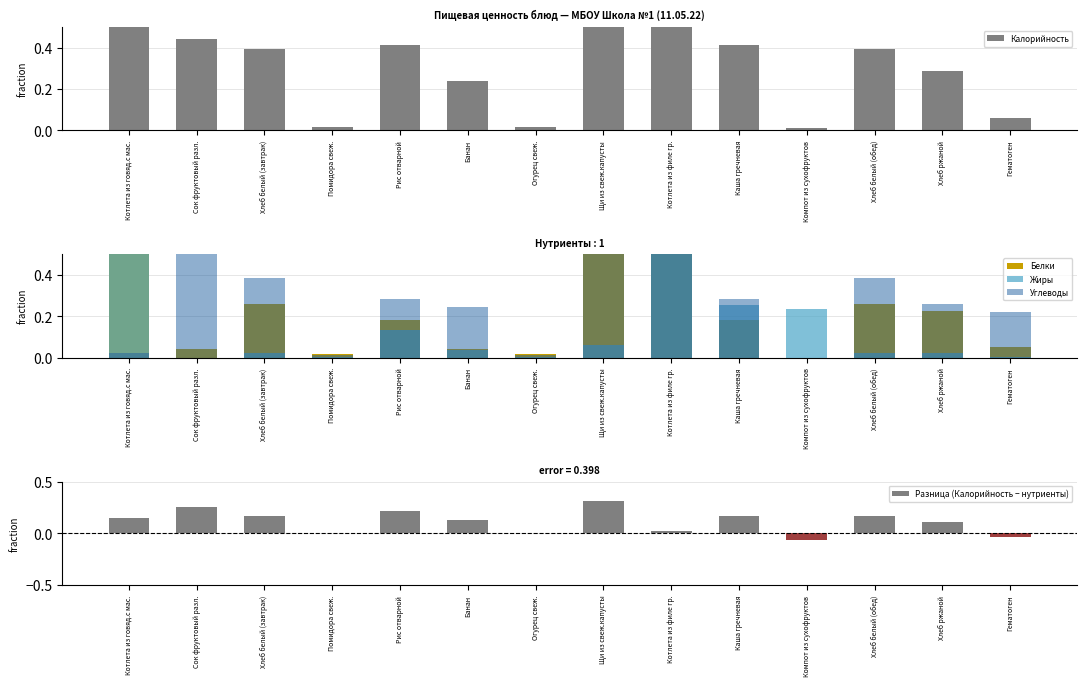

What is the approximate value of Калорийность at Хлеб ржаной?

0.3